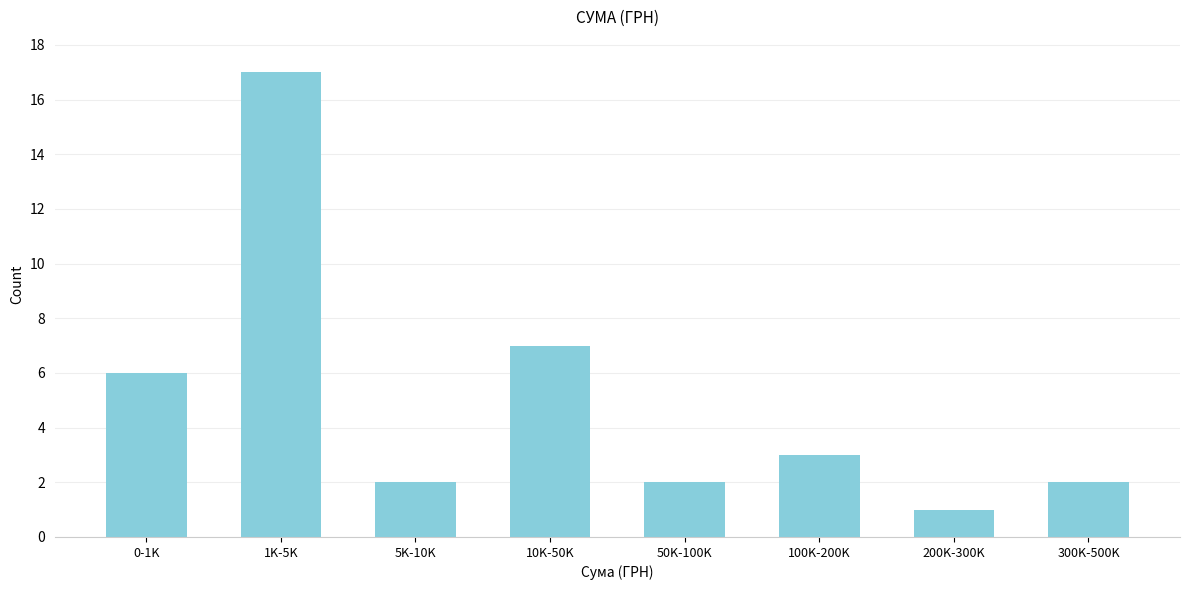

Reading left to right, transcribe all the data shown in this chart.

0-1K=6	1K-5K=17	5K-10K=2	10K-50K=7	50K-100K=2	100K-200K=3	200K-300K=1	300K-500K=2